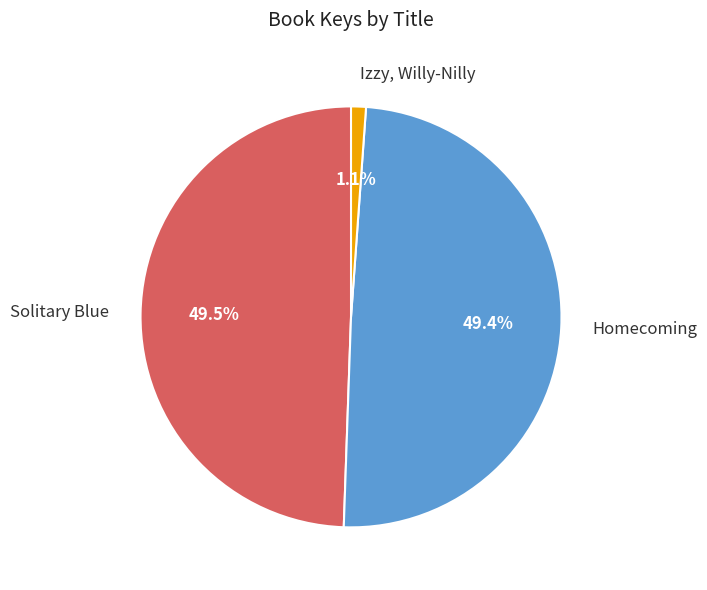

To the nearest percent, what is the difference between the largest and smallest slice percentages?

48%